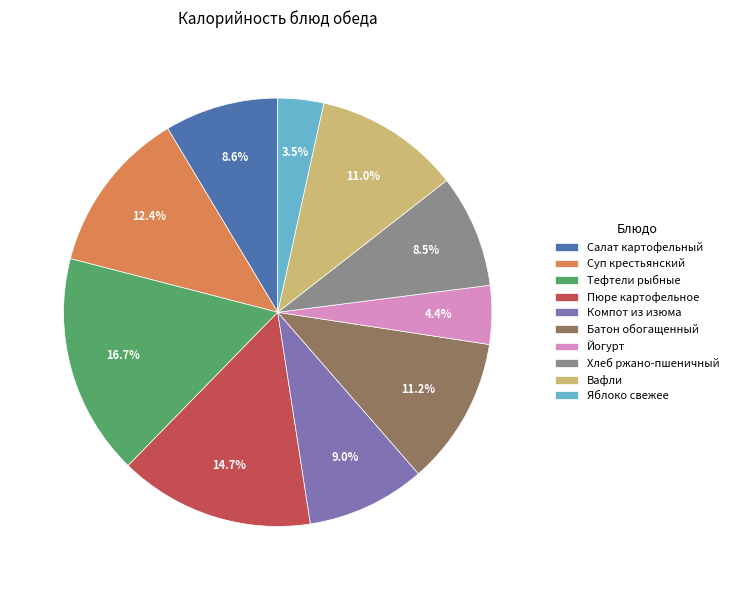

Does Хлеб ржано-пшеничный represent more than half of the total?

No